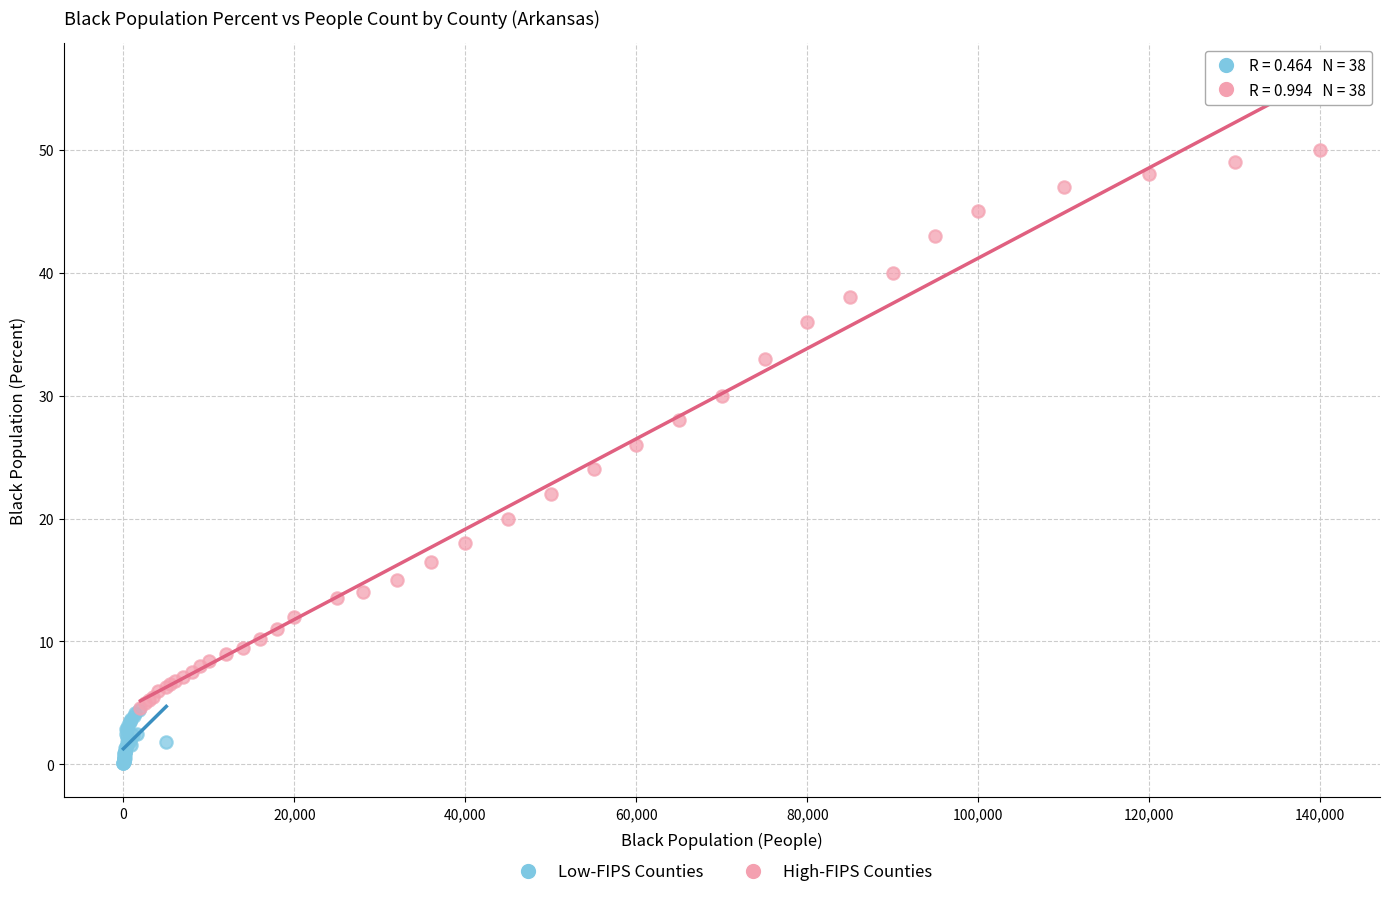

Which series has the widest spread of Y values?

High-FIPS Counties